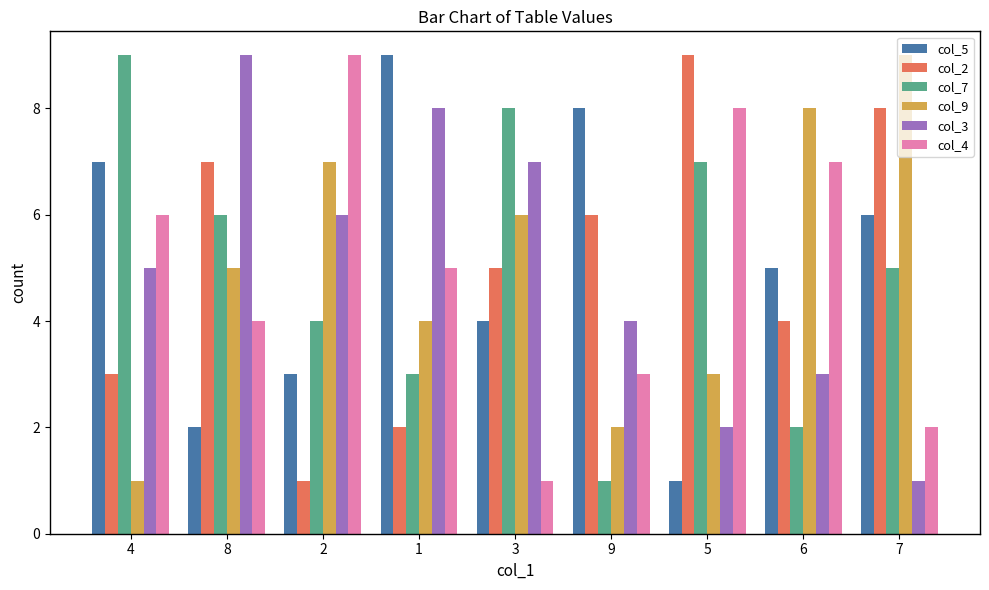

Reading left to right, transcribe all the data shown in this chart.

col_5: 7	2	3	9	4	8	1	5	6
col_2: 3	7	1	2	5	6	9	4	8
col_7: 9	6	4	3	8	1	7	2	5
col_9: 1	5	7	4	6	2	3	8	9
col_3: 5	9	6	8	7	4	2	3	1
col_4: 6	4	9	5	1	3	8	7	2